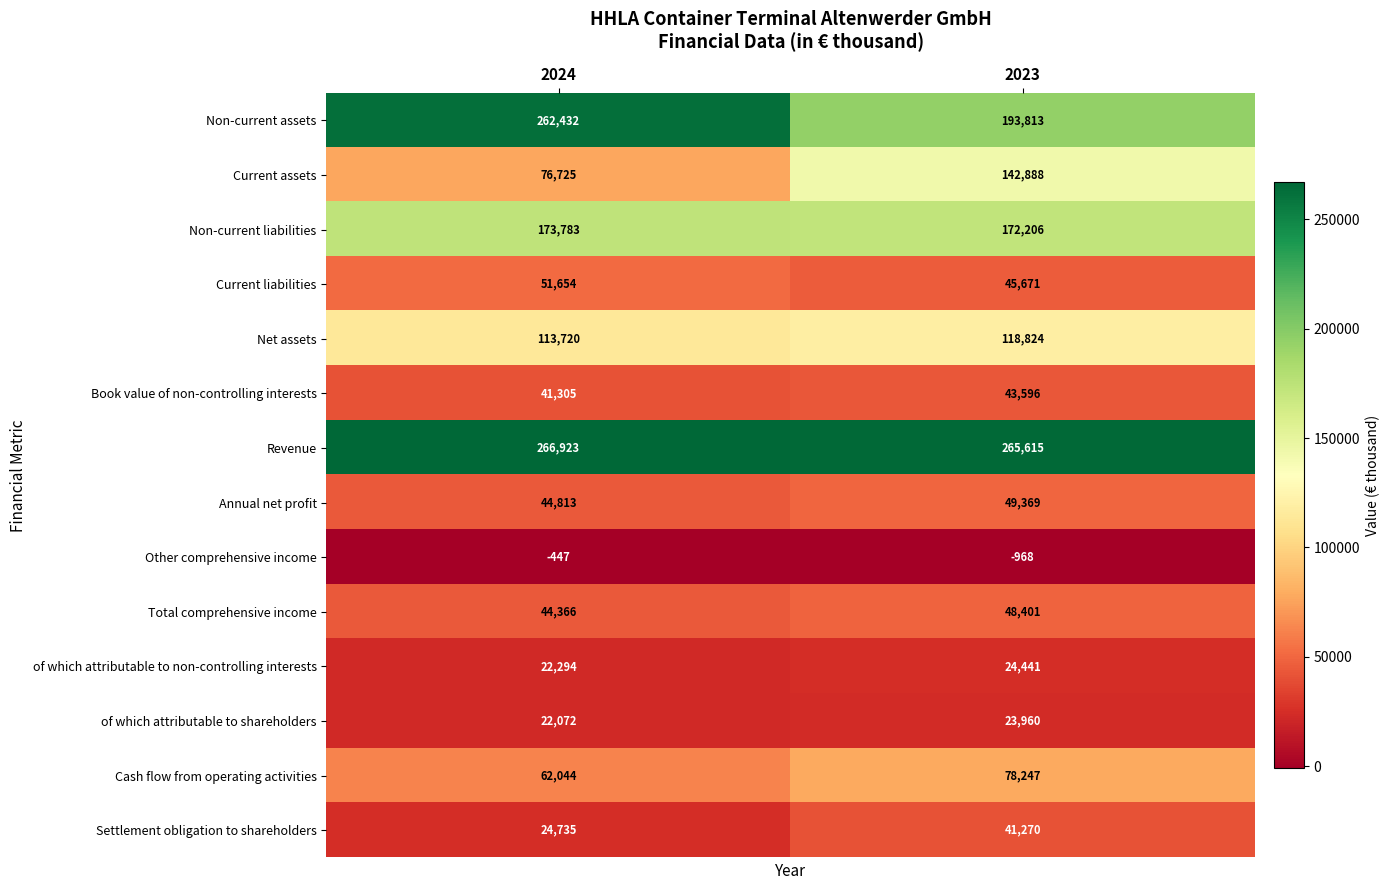

Reading left to right, transcribe all the data shown in this chart.

Non-current assets: 2024=262432	2023=193813
Current assets: 2024=76725	2023=142888
Non-current liabilities: 2024=173783	2023=172206
Current liabilities: 2024=51654	2023=45671
Net assets: 2024=113720	2023=118824
Book value of non-controlling interests: 2024=41305	2023=43596
Revenue: 2024=266923	2023=265615
Annual net profit: 2024=44813	2023=49369
Other comprehensive income: 2024=-447	2023=-968
Total comprehensive income: 2024=44366	2023=48401
of which attributable to non-controlling interests: 2024=22294	2023=24441
of which attributable to shareholders: 2024=22072	2023=23960
Cash flow from operating activities: 2024=62044	2023=78247
Settlement obligation to shareholders: 2024=24735	2023=41270